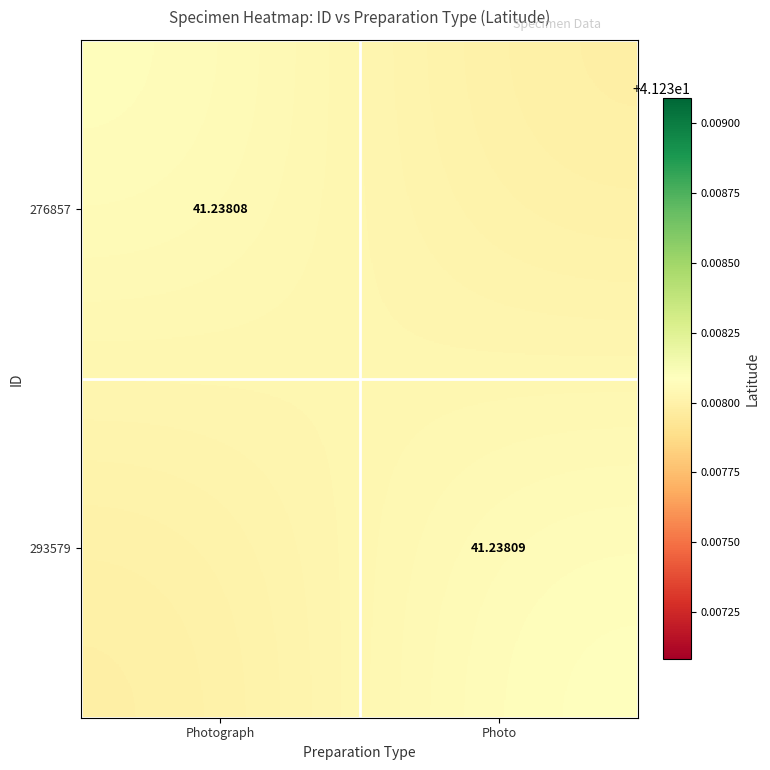

Between Photograph and Photo, which is larger?

Photograph